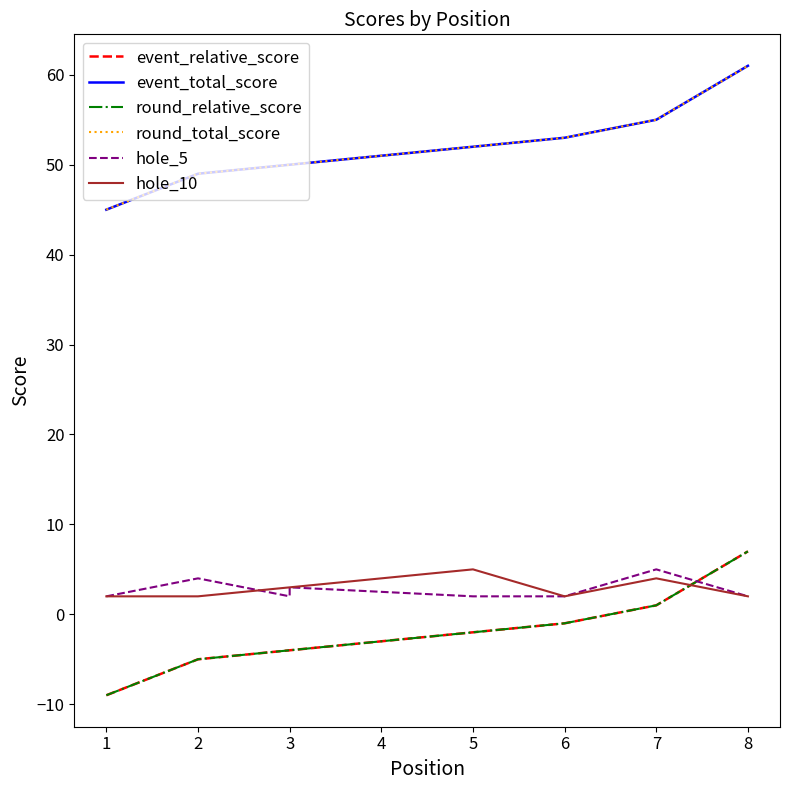

What is the average value of the hole_5 series?

3